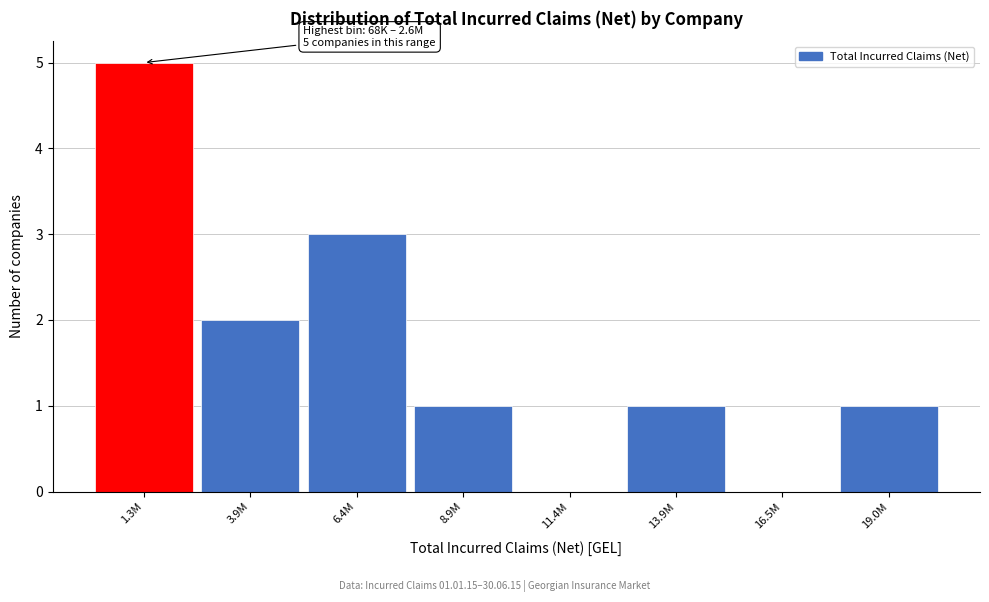

Reading left to right, list all the values displayed in this chart.

1.3M=5	3.9M=2	6.4M=3	8.9M=1	11.4M=0	13.9M=1	16.5M=0	19.0M=1